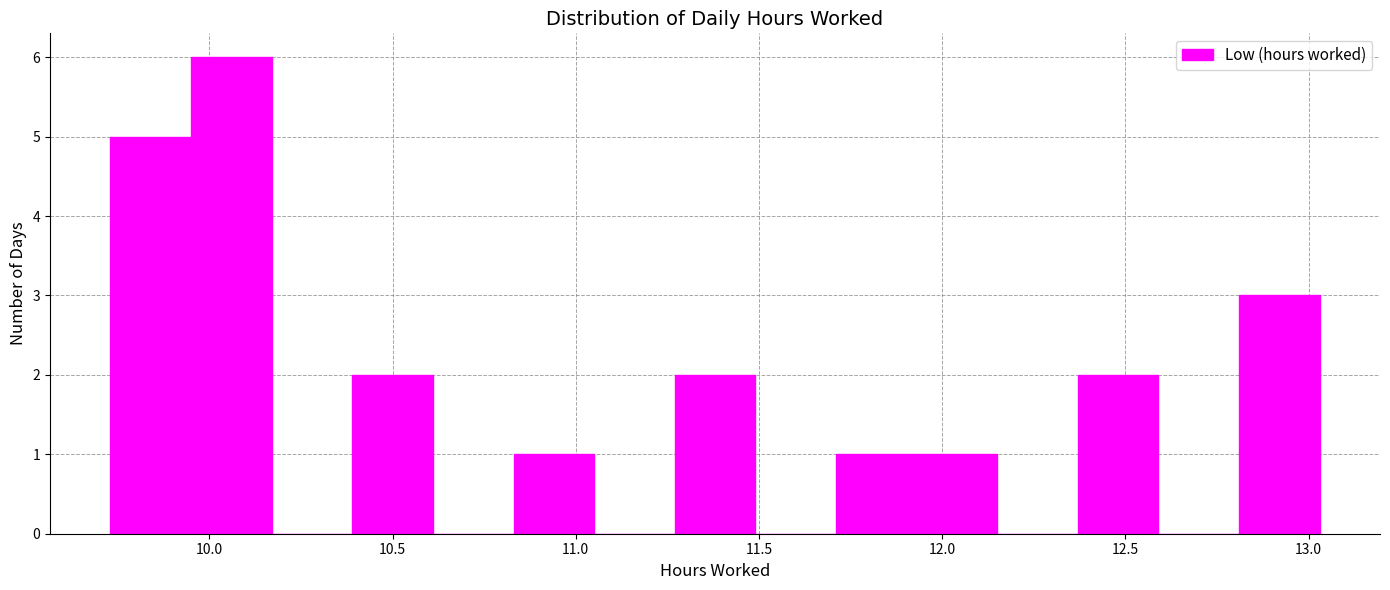

Over which range of the x-axis is the bar tallest?

9.95 to 10.17